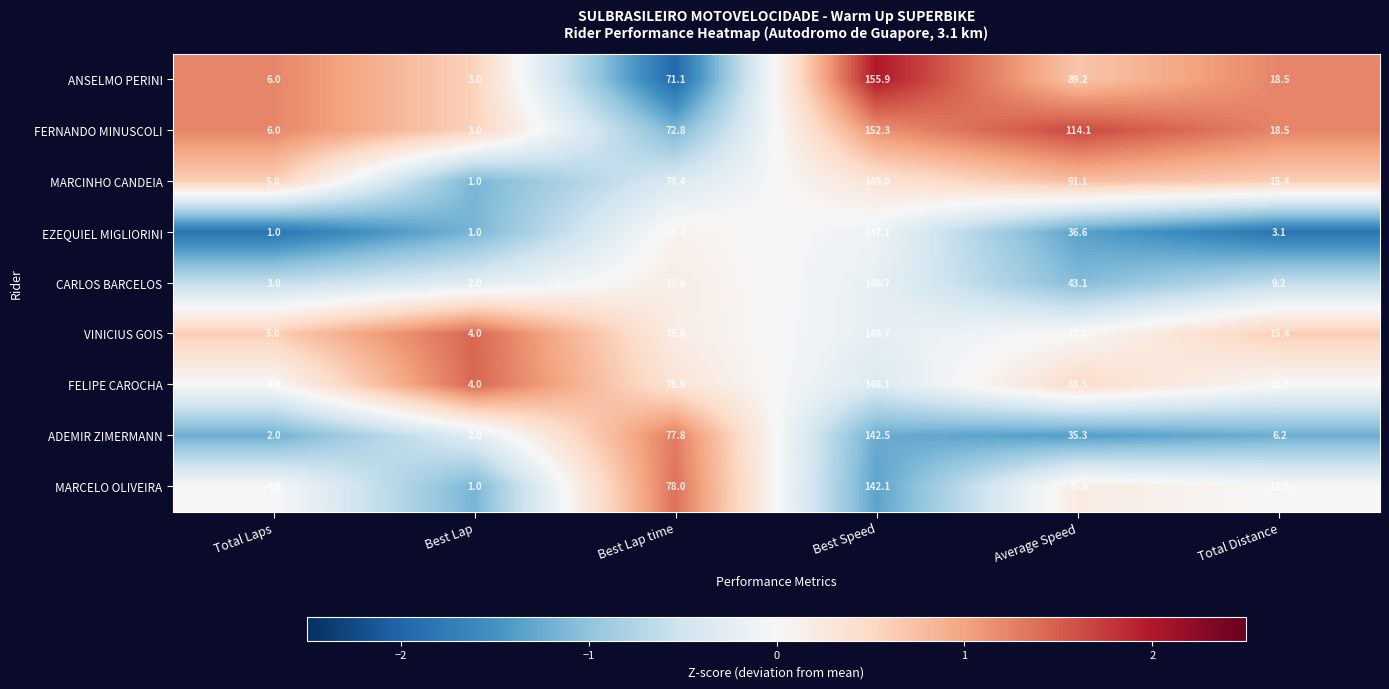

How many categories are shown in the chart?

6